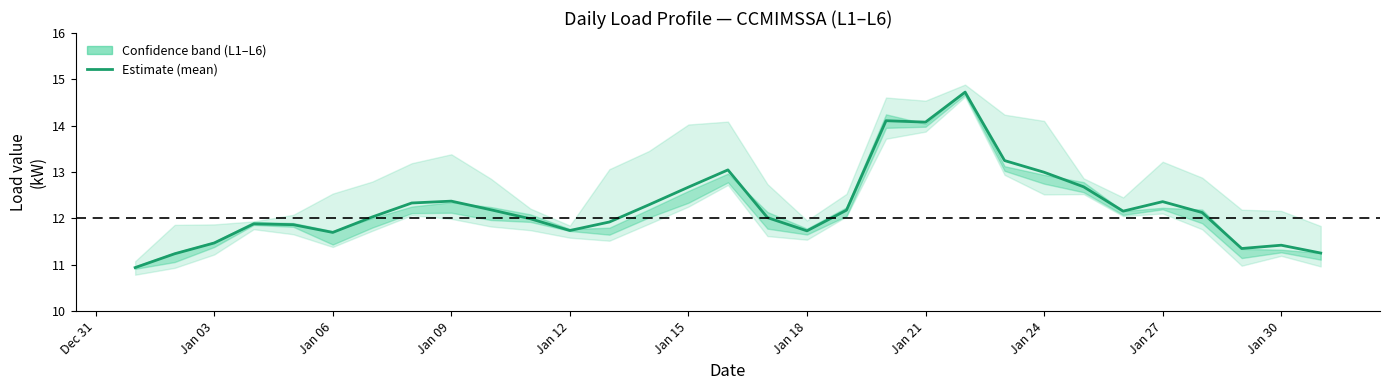

What position from the left is Jan 03?

2